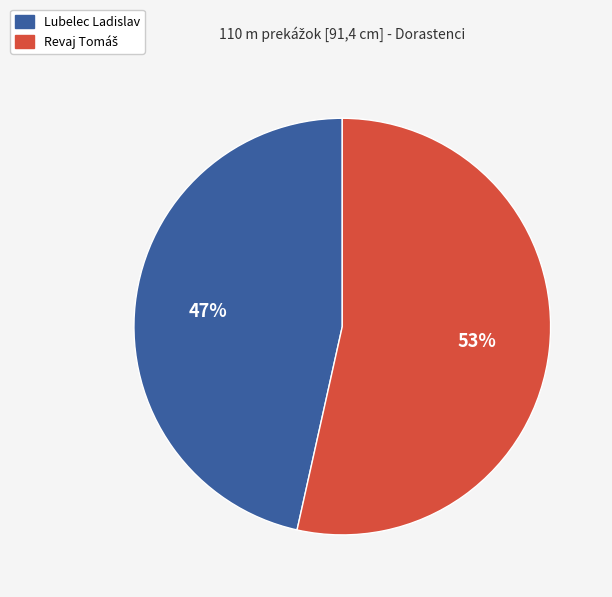

To the nearest percent, what is the average slice percentage?

50%